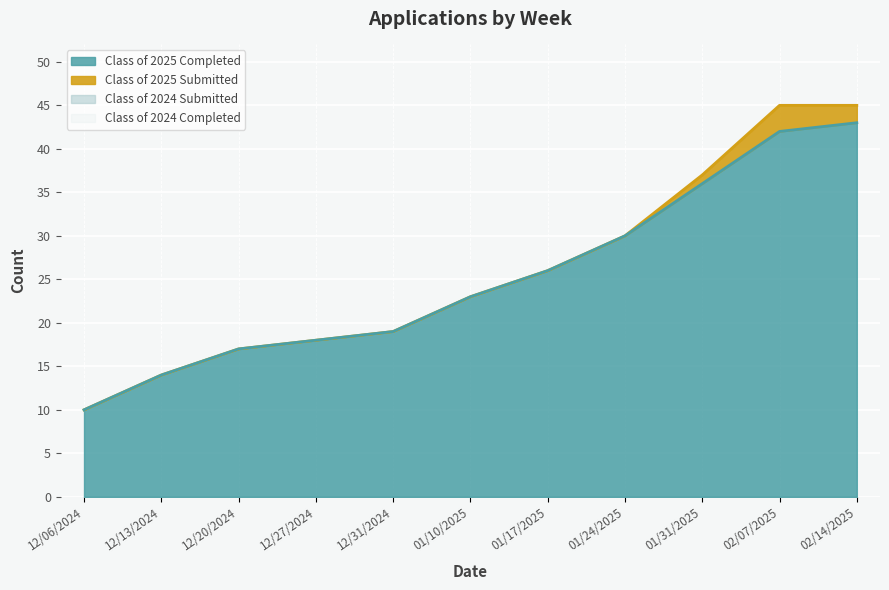

What is the sum of the Class of 2025 Completed values at 12/13/2024 and 01/17/2025?

40